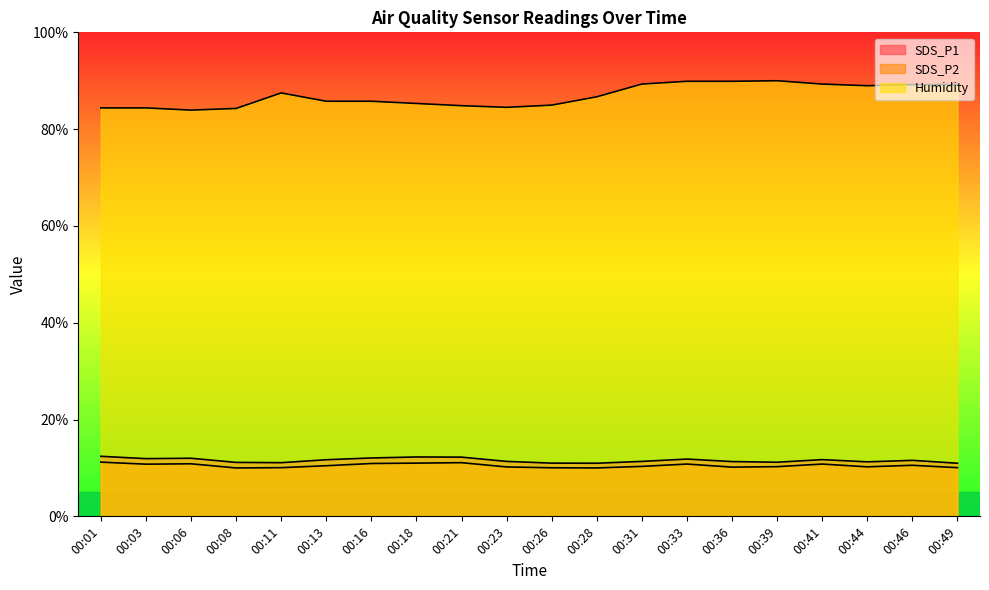

What is the value of the SDS_P2 point at the 18th from the left?

10.2